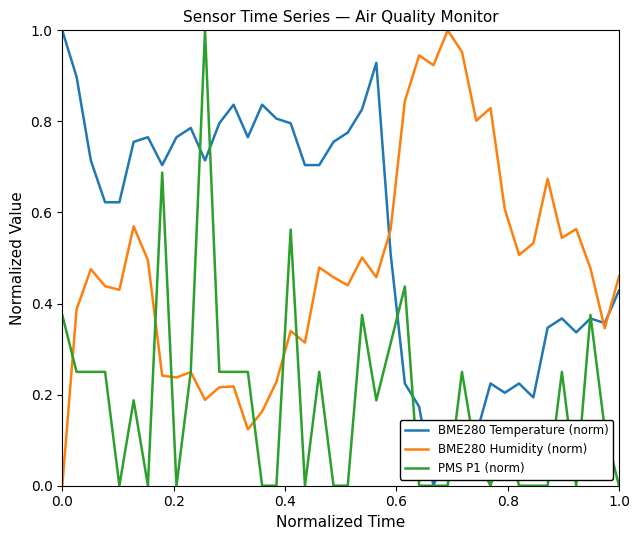

Which series has the largest total across all categories?

BME280 Temperature (norm)